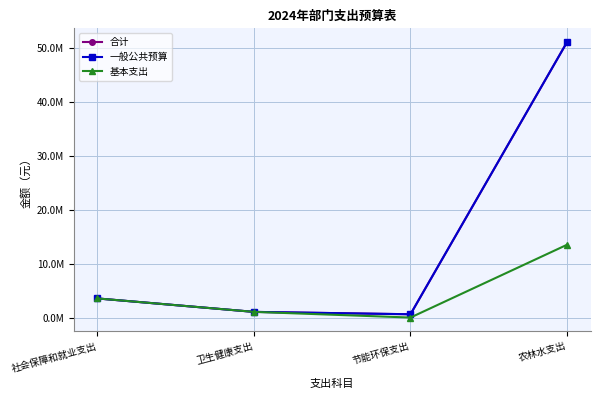

Is this an area chart (filled region under the line)?

No